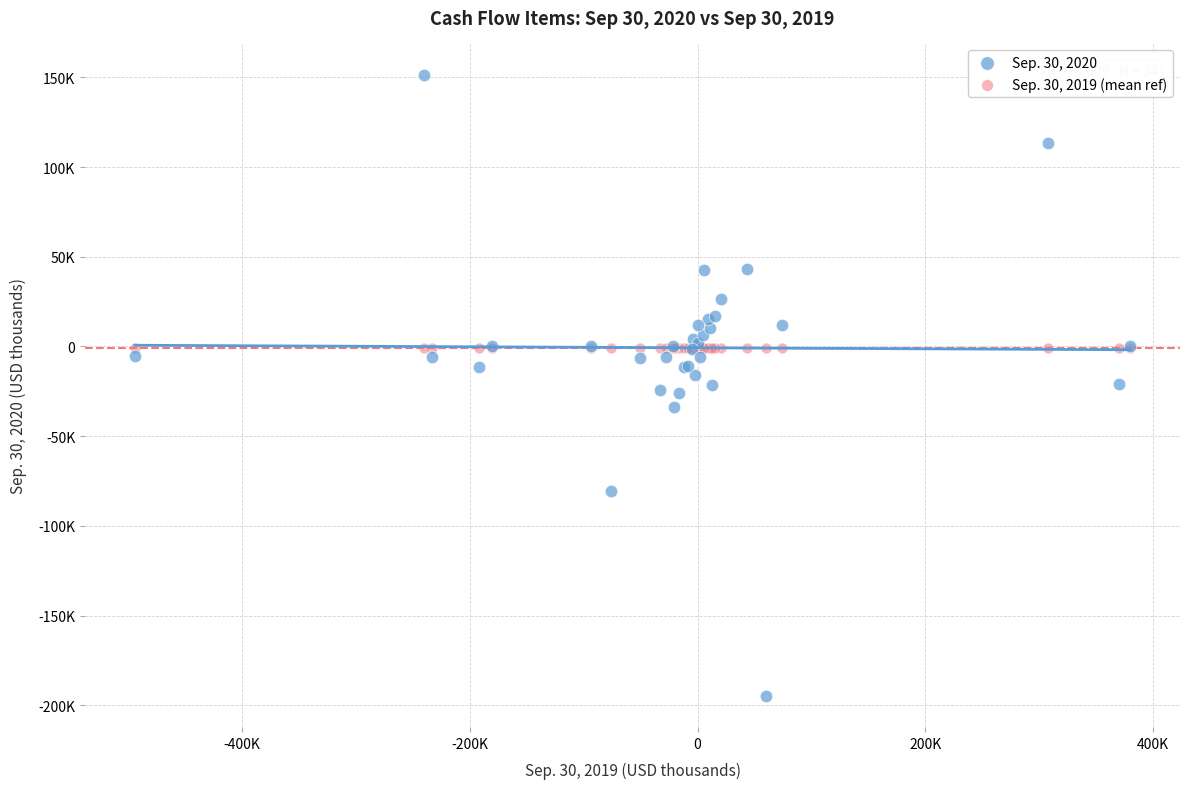

What are all the series names shown in the legend?

Sep. 30, 2020, Sep. 30, 2019 (mean ref)